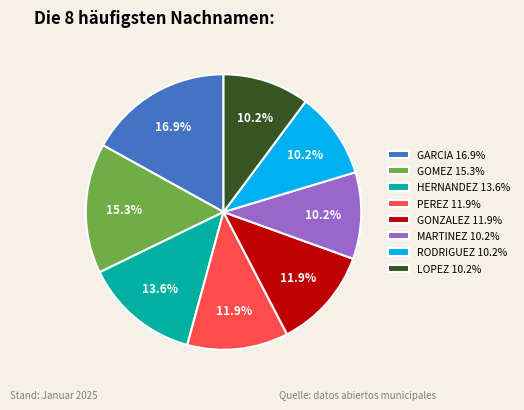

How many slices are in this pie chart?

8